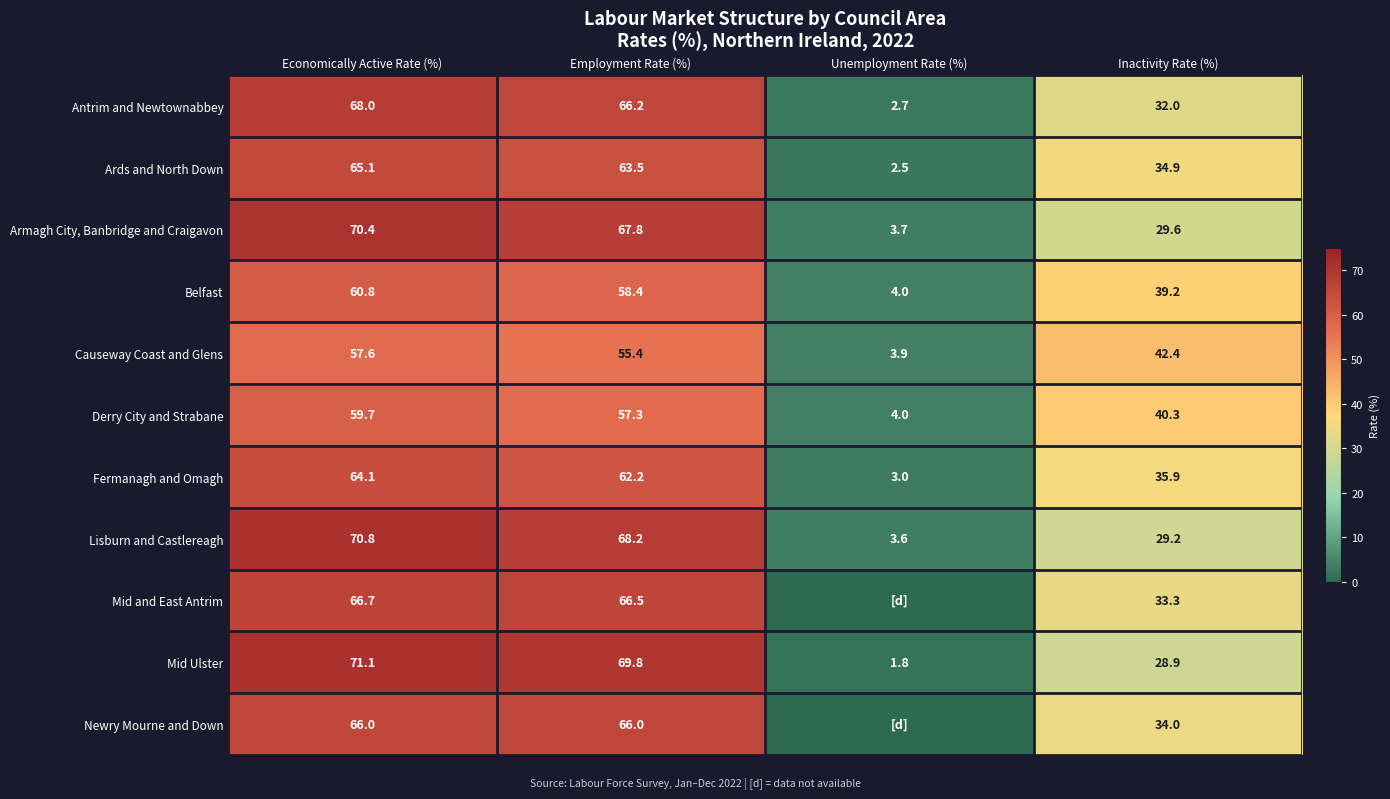

At Inactivity Rate (%), list the series in order from smallest to largest.

Mid Ulster, Lisburn and Castlereagh, Armagh City, Banbridge and Craigavon, Antrim and Newtownabbey, Mid and East Antrim, Newry Mourne and Down, Ards and North Down, Fermanagh and Omagh, Belfast, Derry City and Strabane, Causeway Coast and Glens